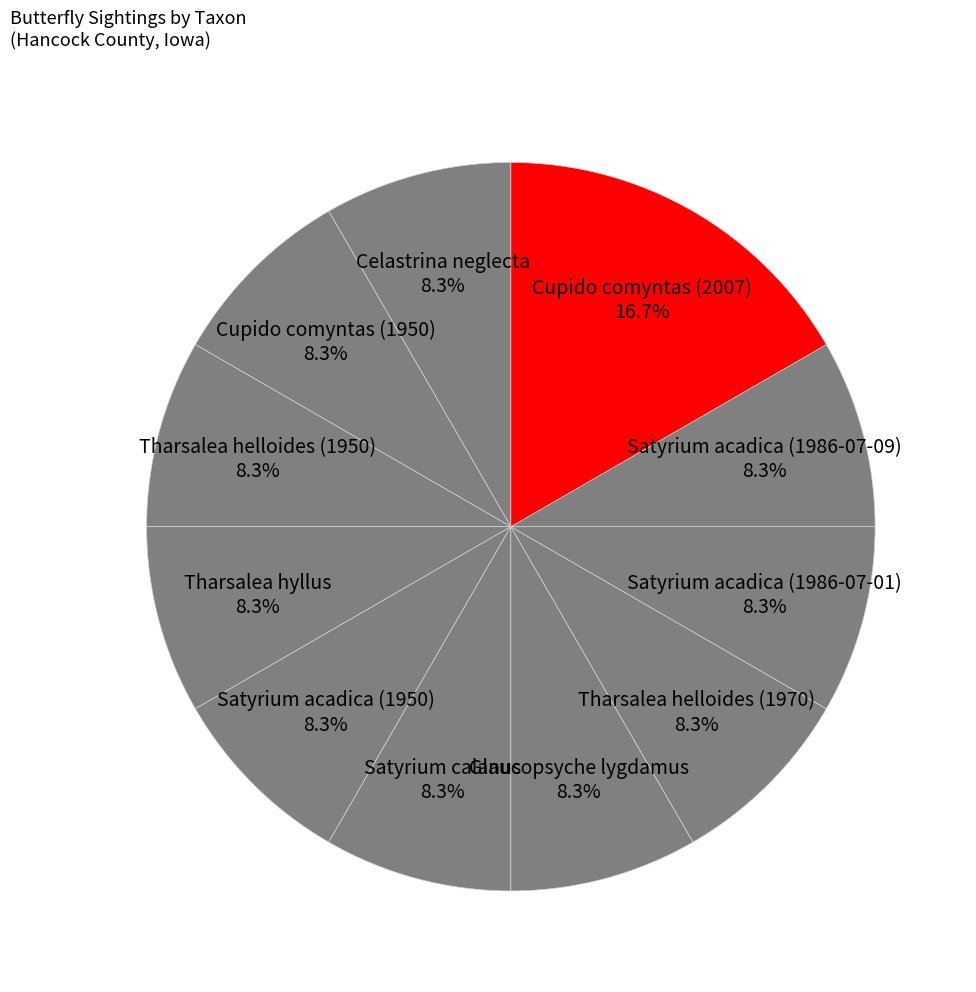

What is the largest slice in the pie chart?

Cupido comyntas (2007)